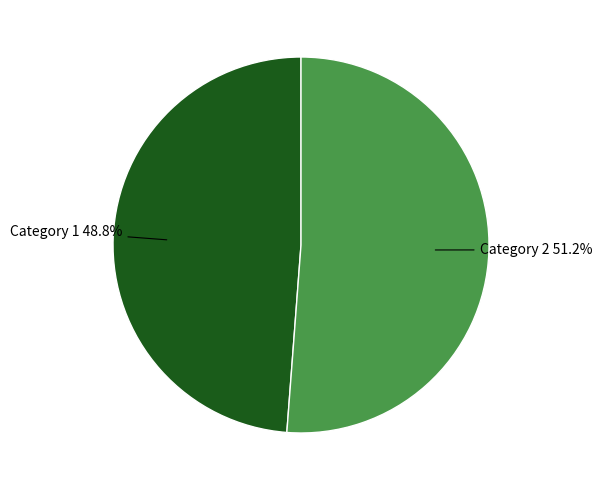

What is the smallest slice in the pie chart?

Category 1